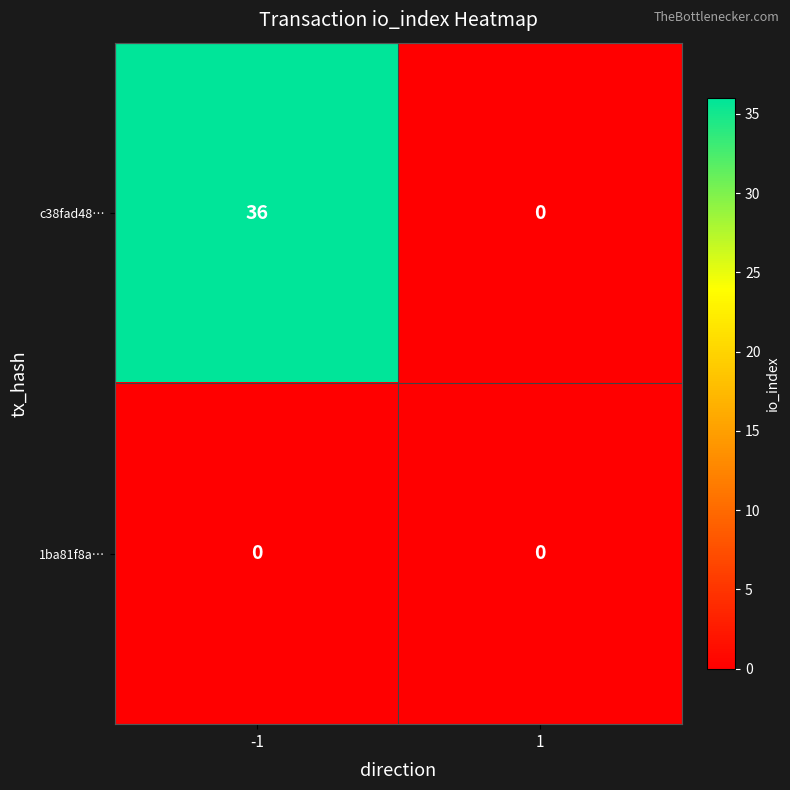

At which category is the sum across all series the highest?

-1